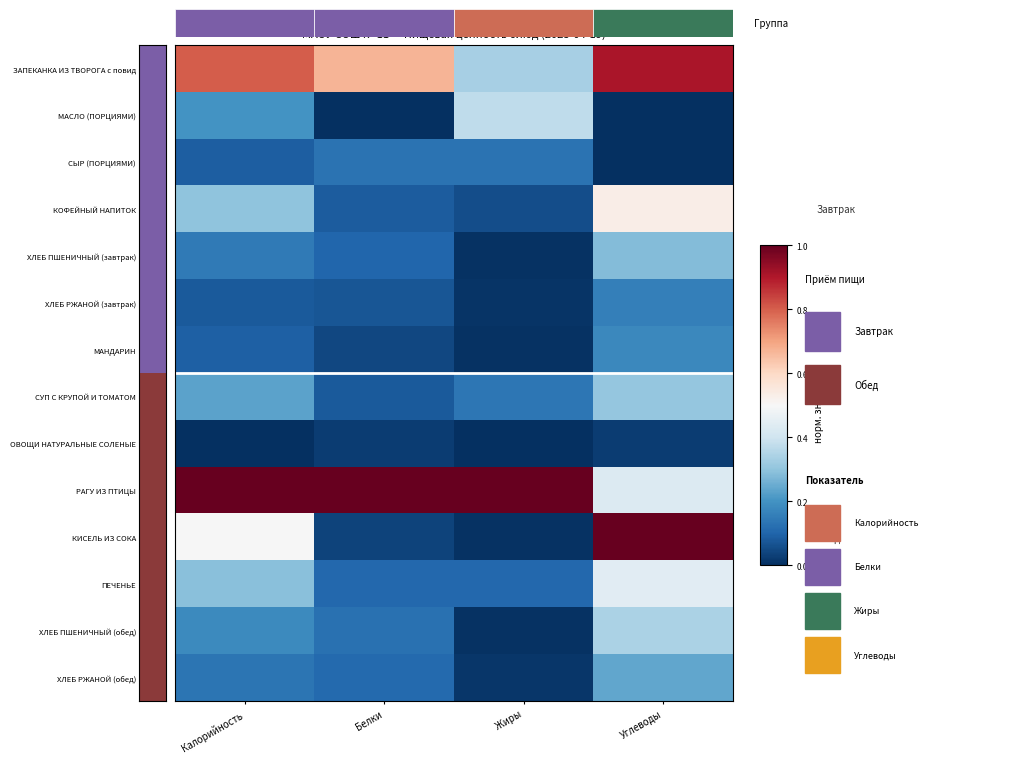

At how many categories does at least one series exceed 0?

4